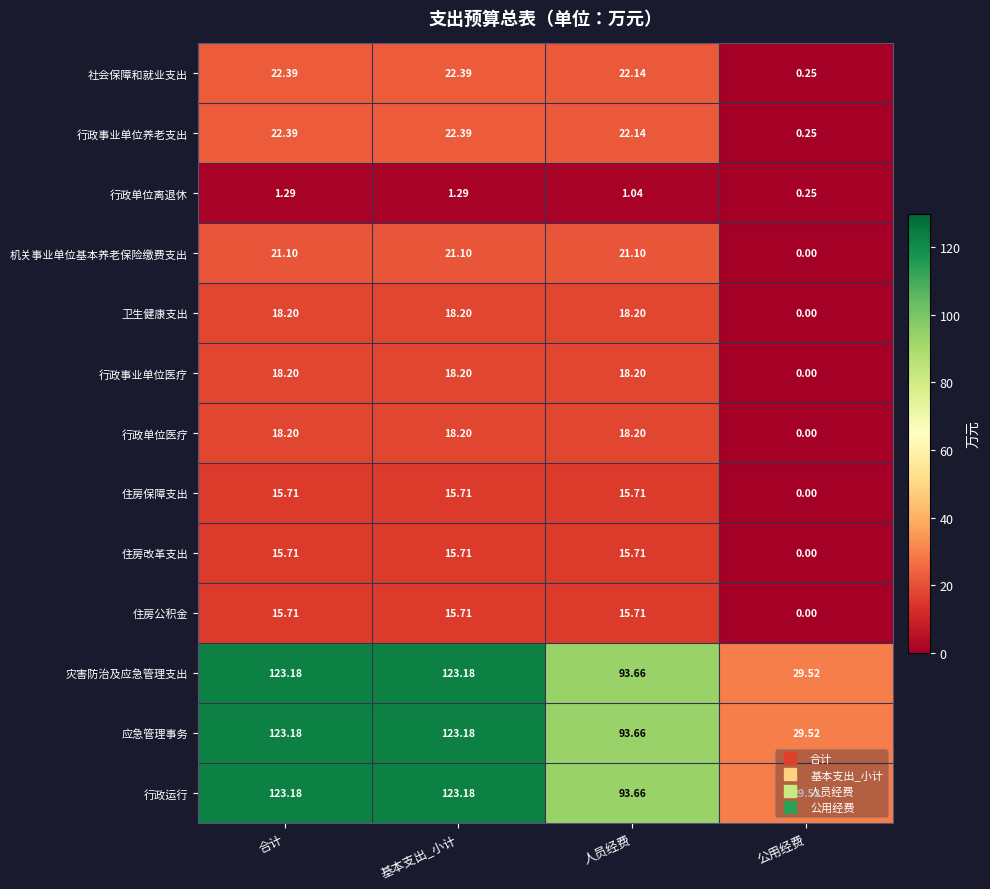

Which label corresponds to the smallest value in the chart?

公用经费